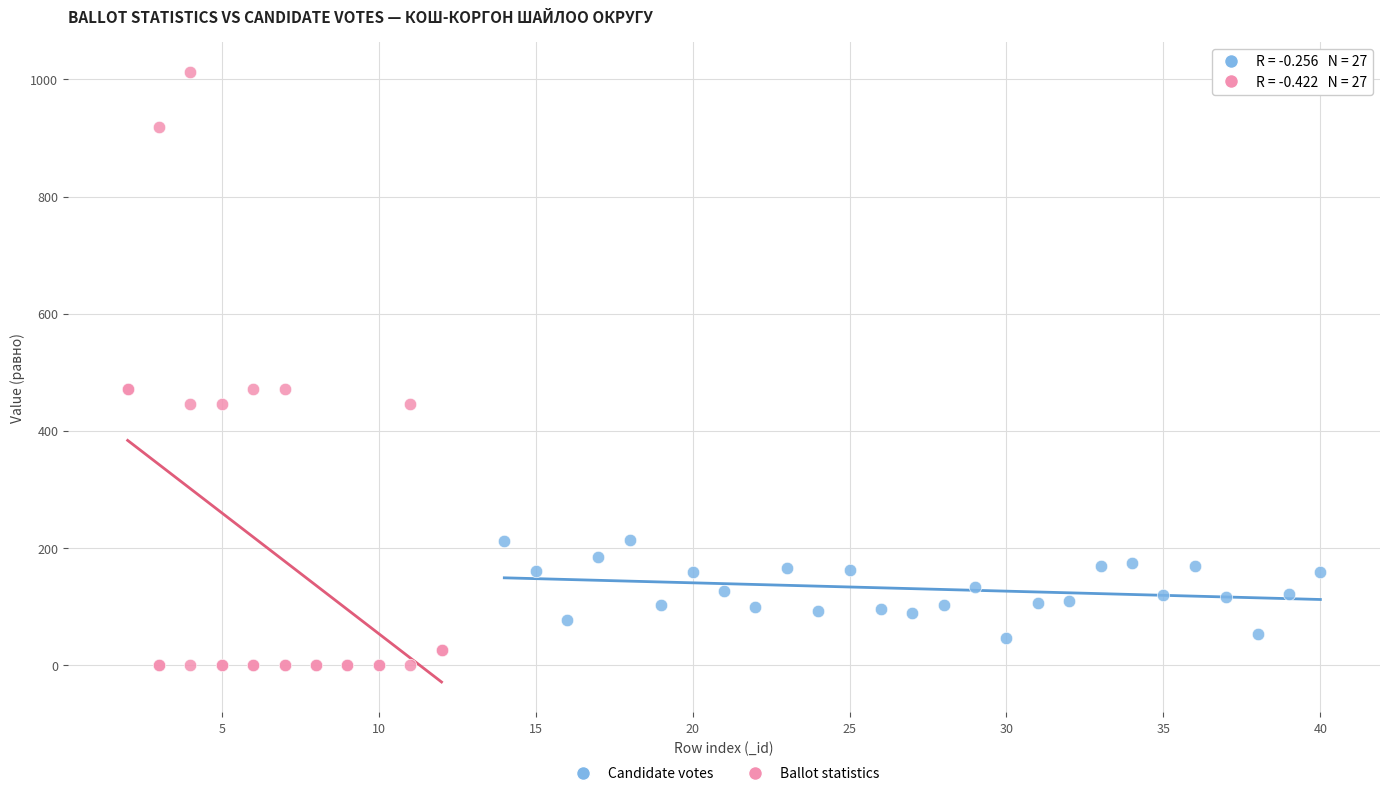

Which series reaches the minimum Y coordinate?

Ballot statistics